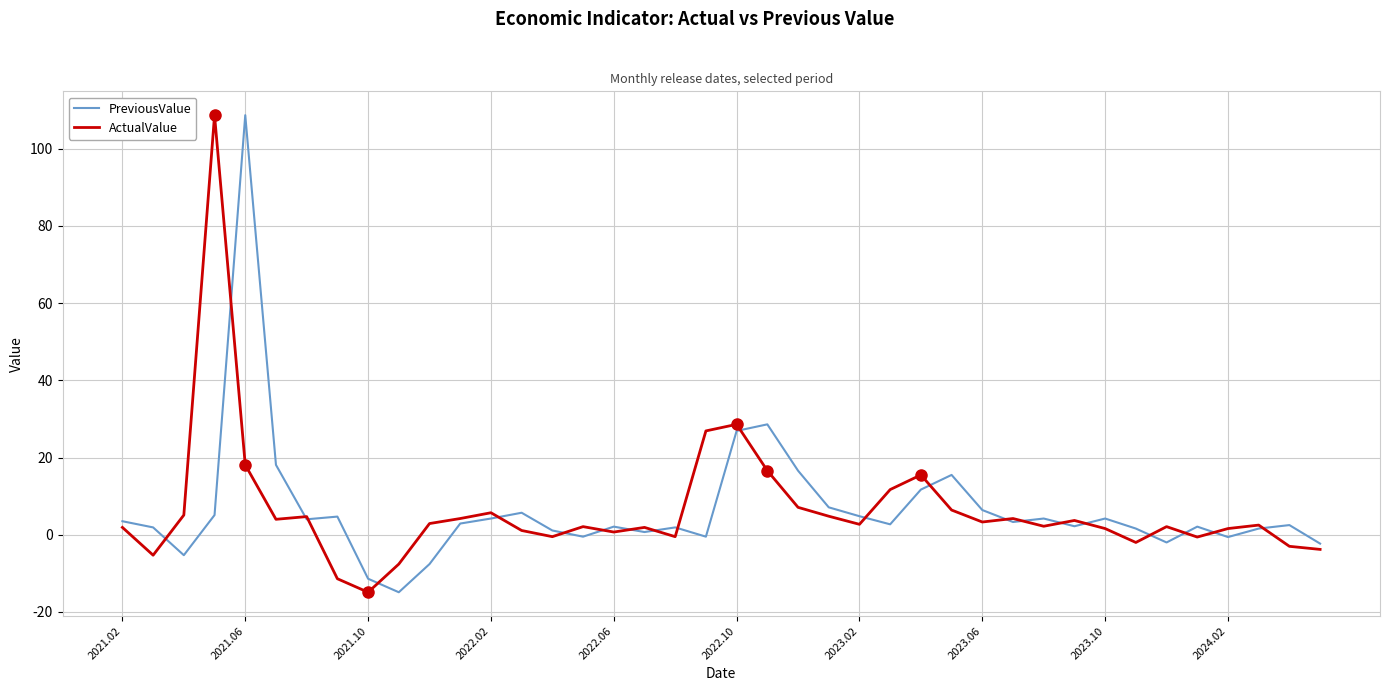

What is the greatest value displayed?

108.7